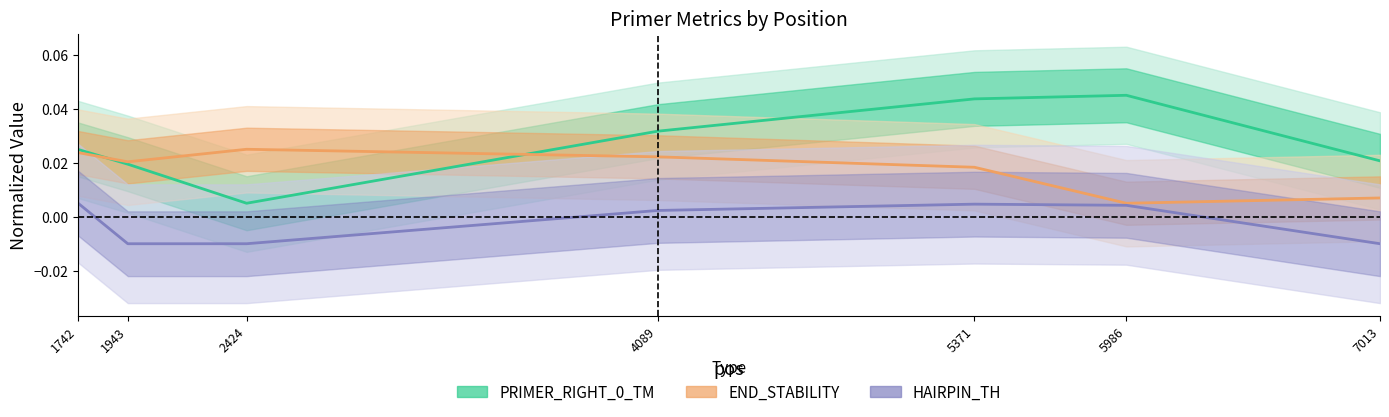

Which series ends up on top after the final intersection of TM center and END_STABILITY center?

TM center